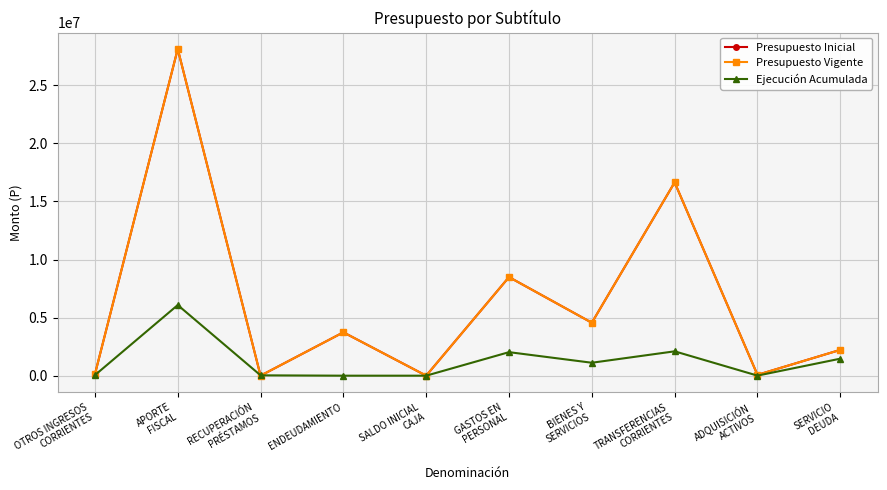

Is this an area chart (filled region under the line)?

No